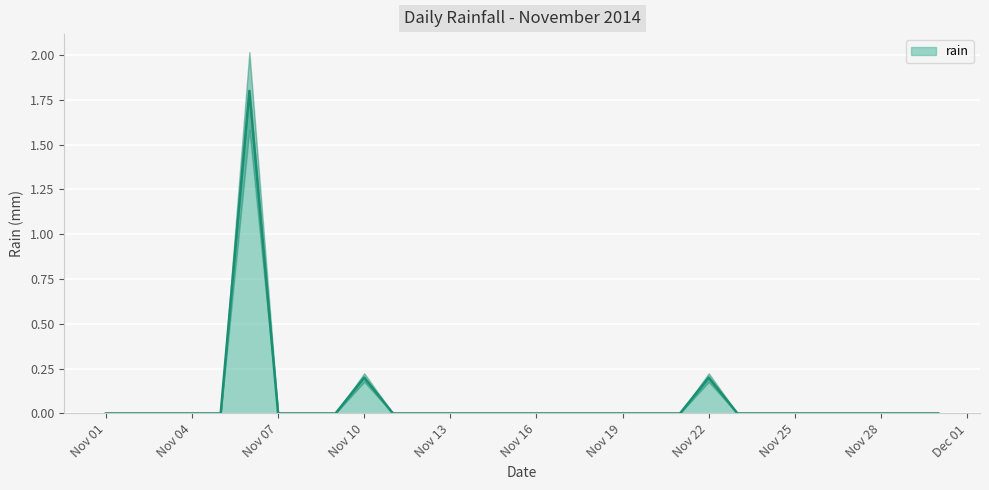

Count the number of values greater than 0.

3